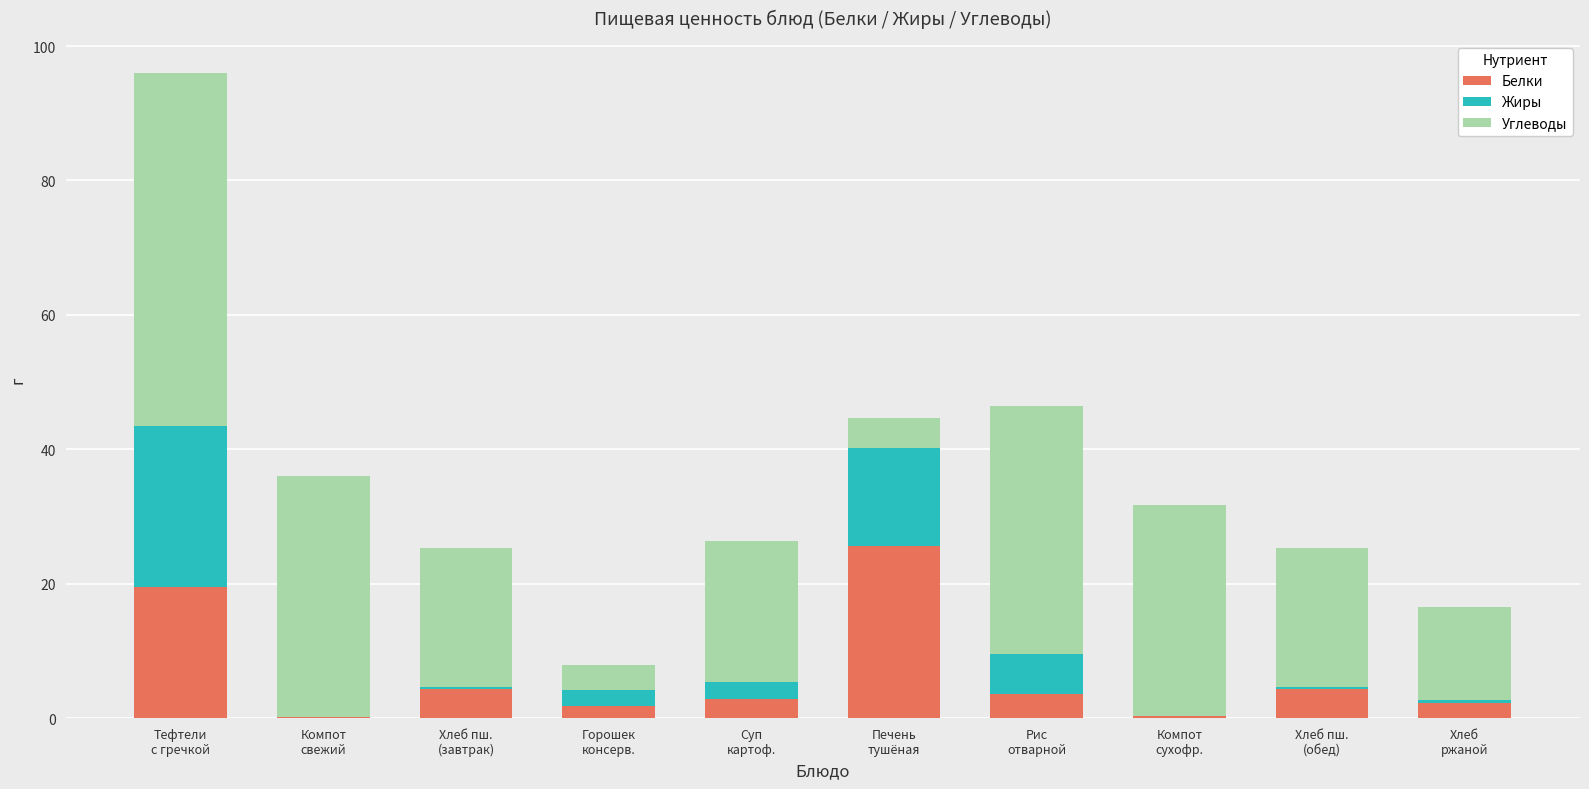

What value does the Белки series have at Печень
тушёная?

25.7